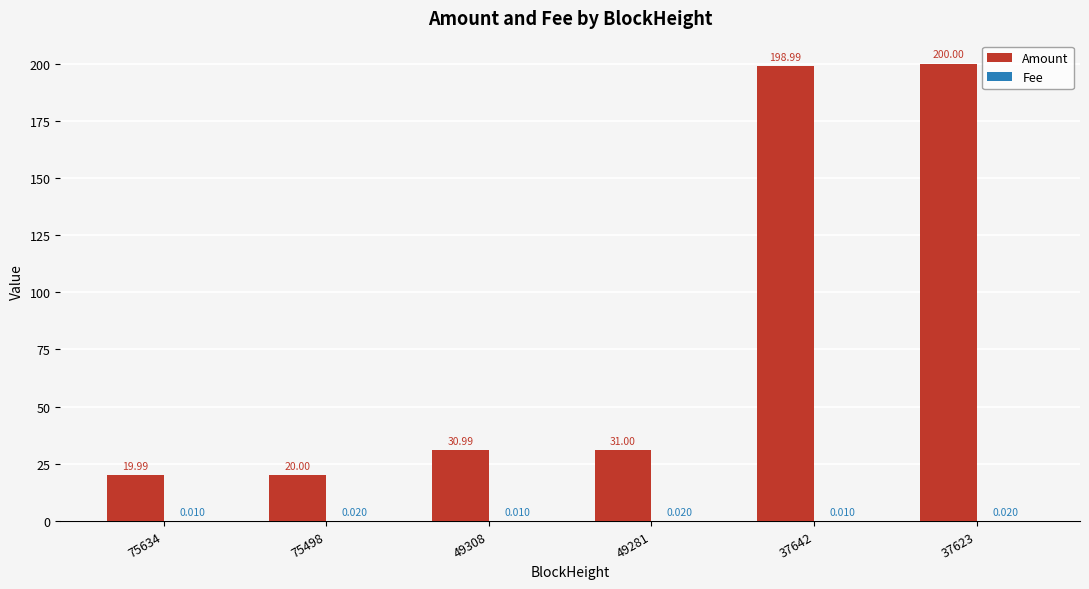

Are the bars horizontal?

No